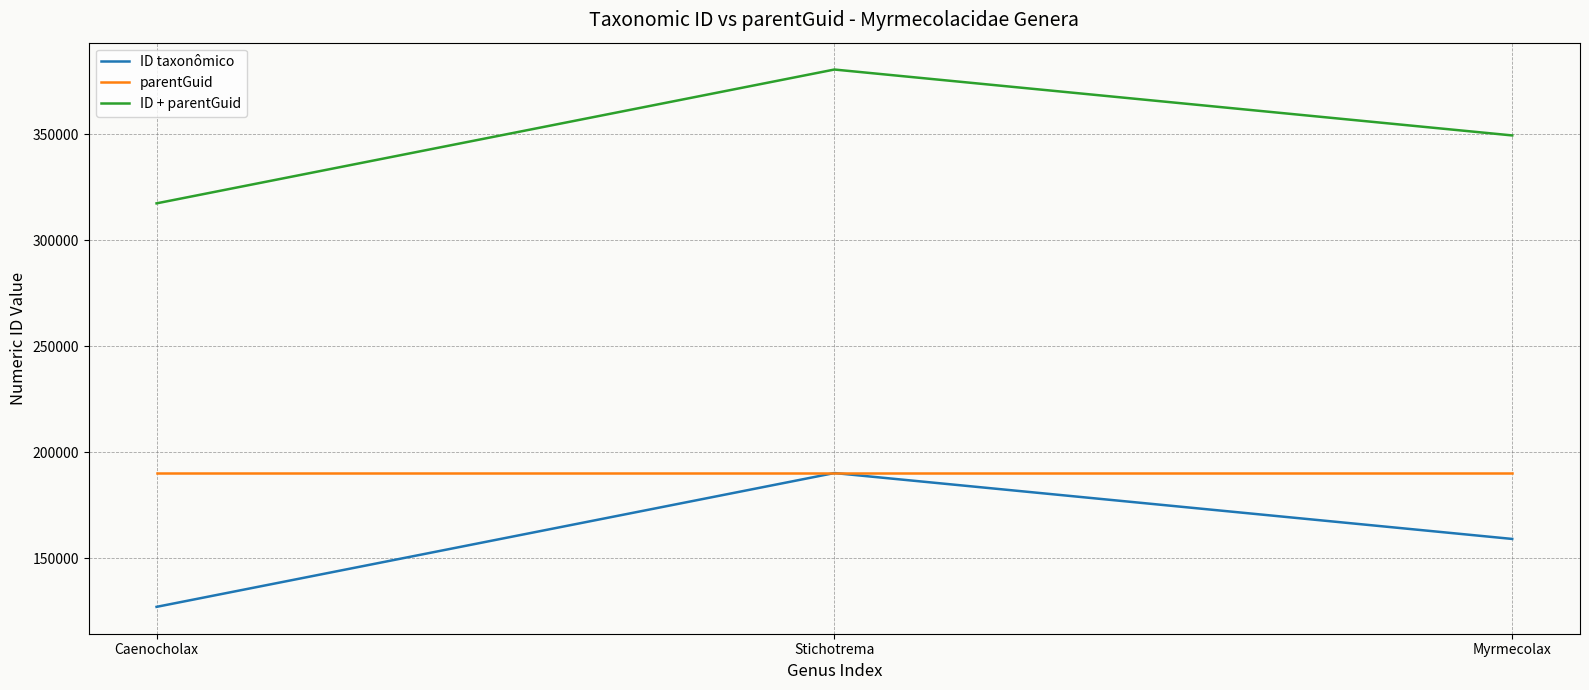

Reading left to right, what are all the values shown in this chart?

ID taxonômico: Caenocholax=127133	Stichotrema=190218	Myrmecolax=159150
parentGuid: Caenocholax=190216	Stichotrema=190216	Myrmecolax=190216
ID + parentGuid: Caenocholax=317349	Stichotrema=380434	Myrmecolax=349366